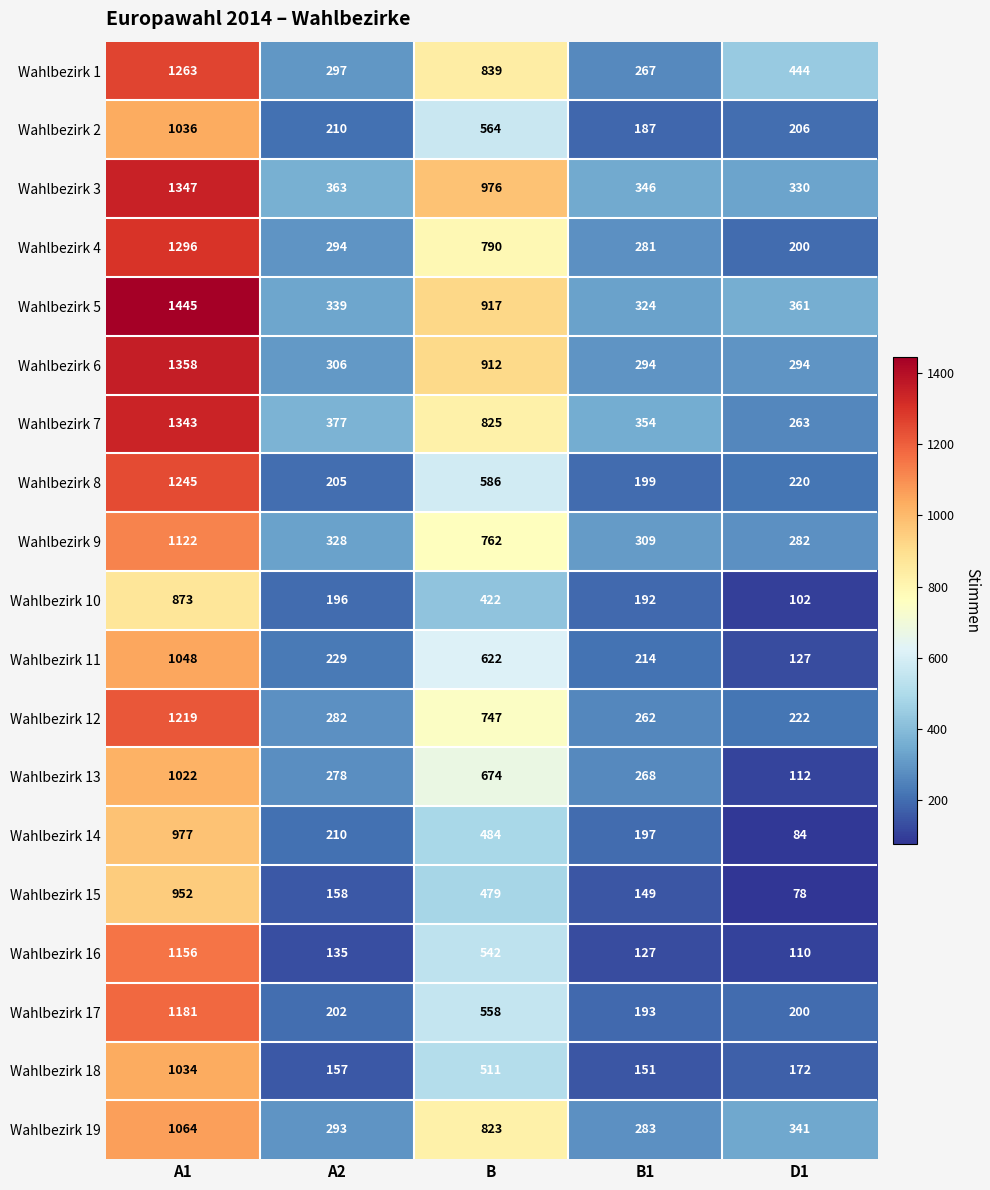

Which series has the widest spread of values?

Wahlbezirk 5